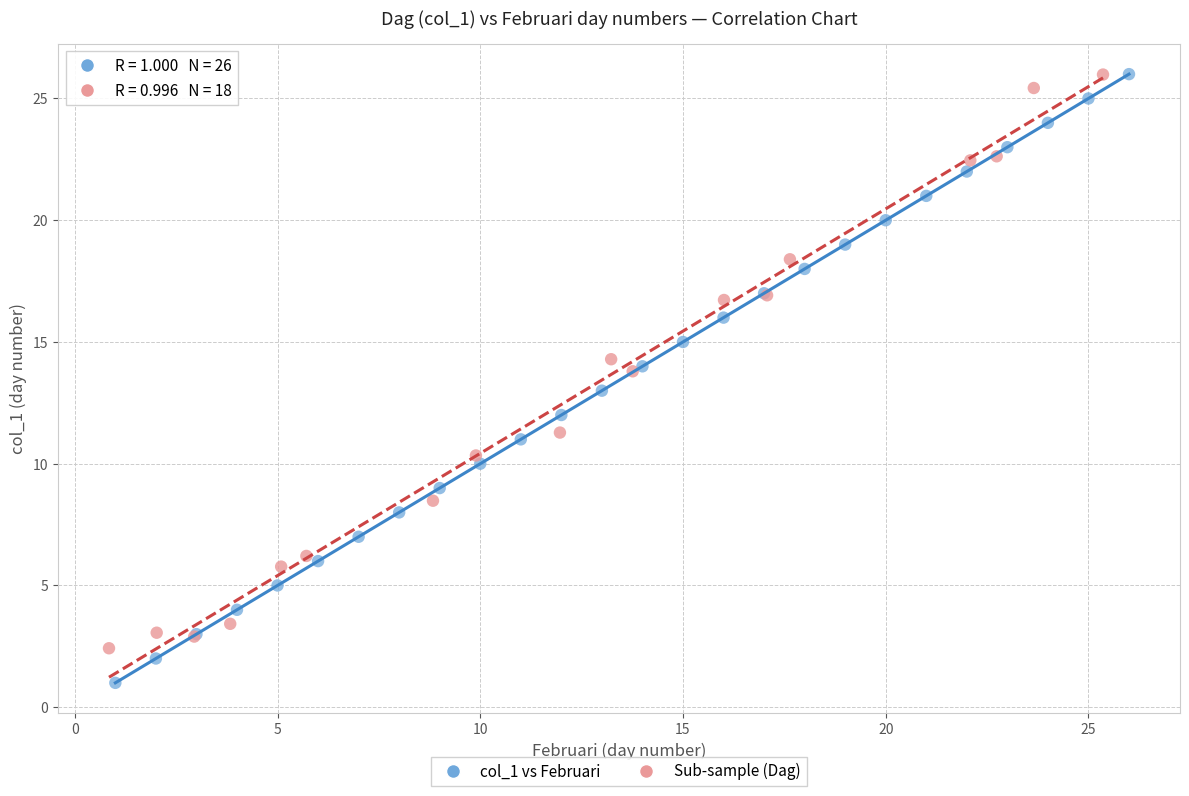

Which series has the widest spread of Y values?

col_1 vs Februari